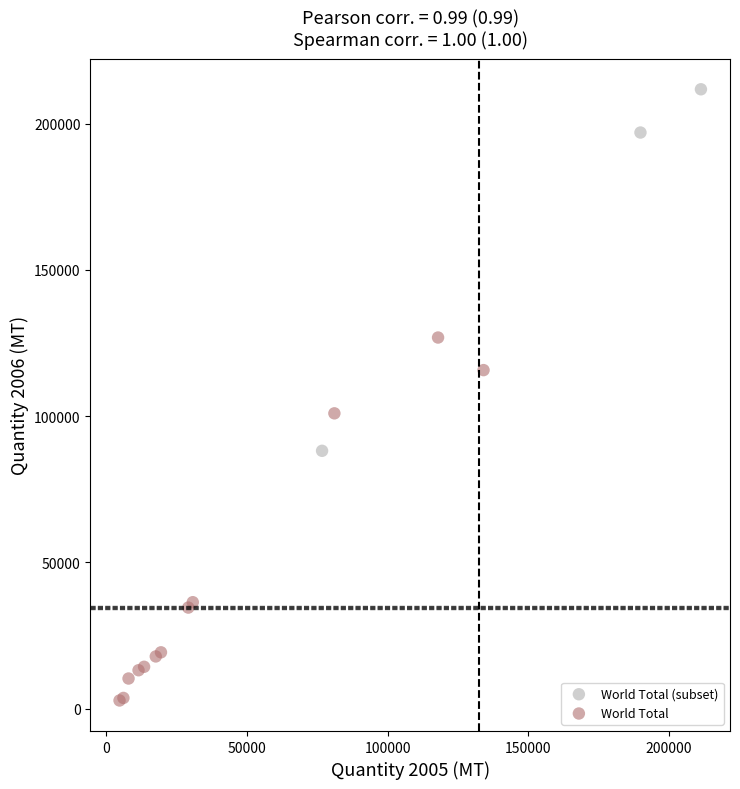

Which series reaches the minimum Y coordinate?

World Total